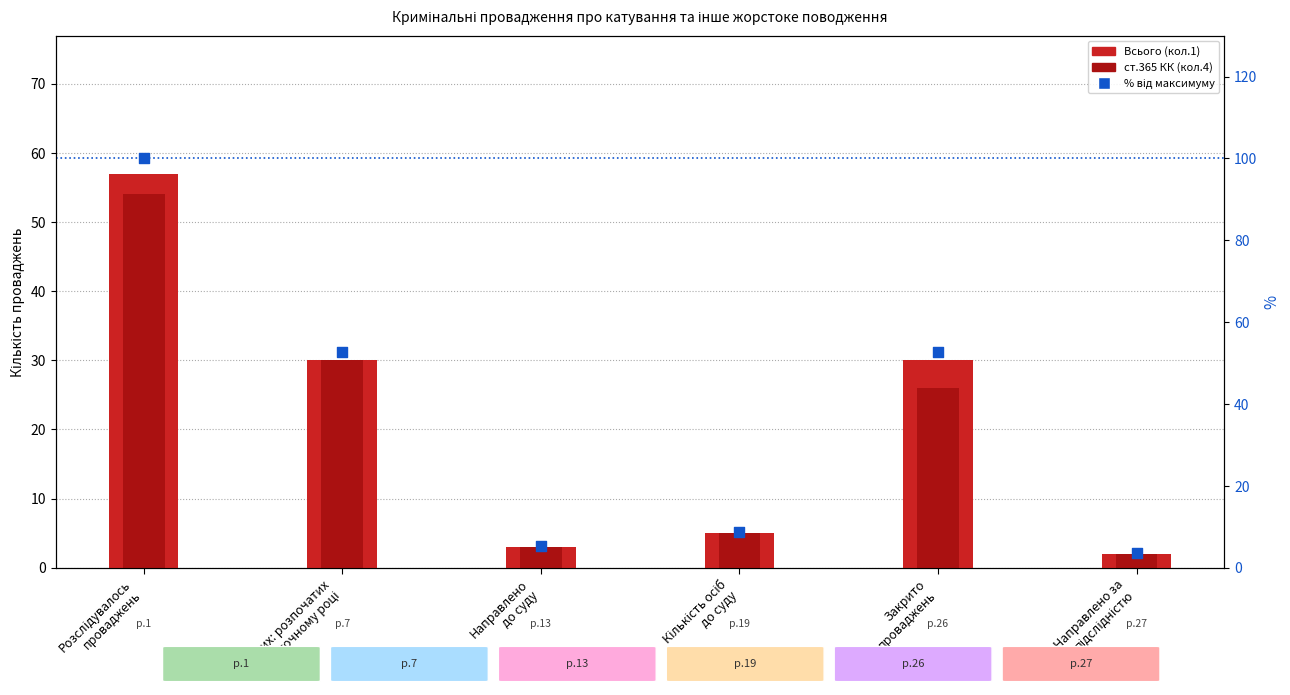

Is the value of Всього (кол.1) at Направлено
до суду greater than the value of % від максимуму at З них: розпочатих
у поточному році?

No